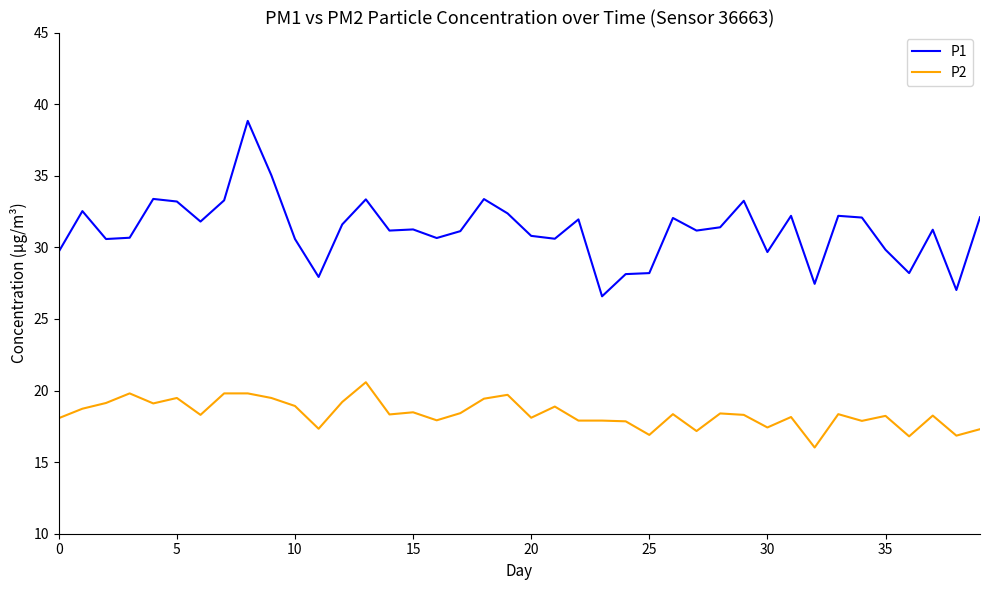

What is the difference between the maximum and minimum values in the P2 series?

4.6